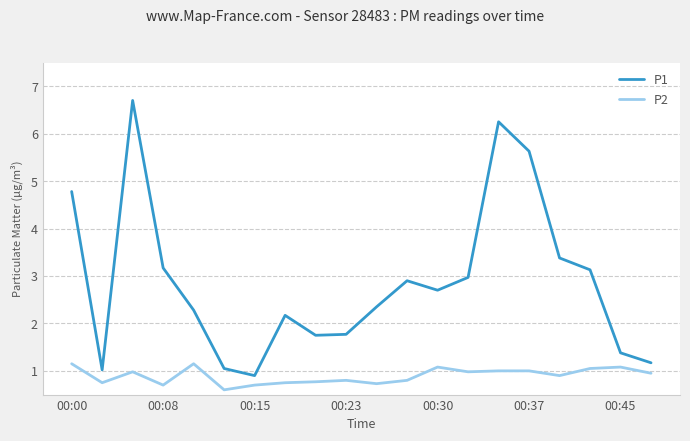

What is the average value of the P1 series?

2.9